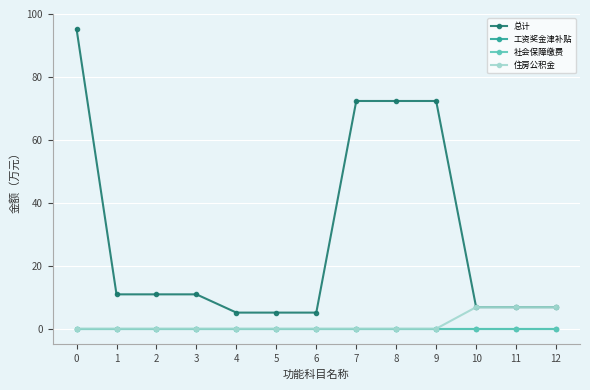

Which series has the largest range (max minus min)?

总计